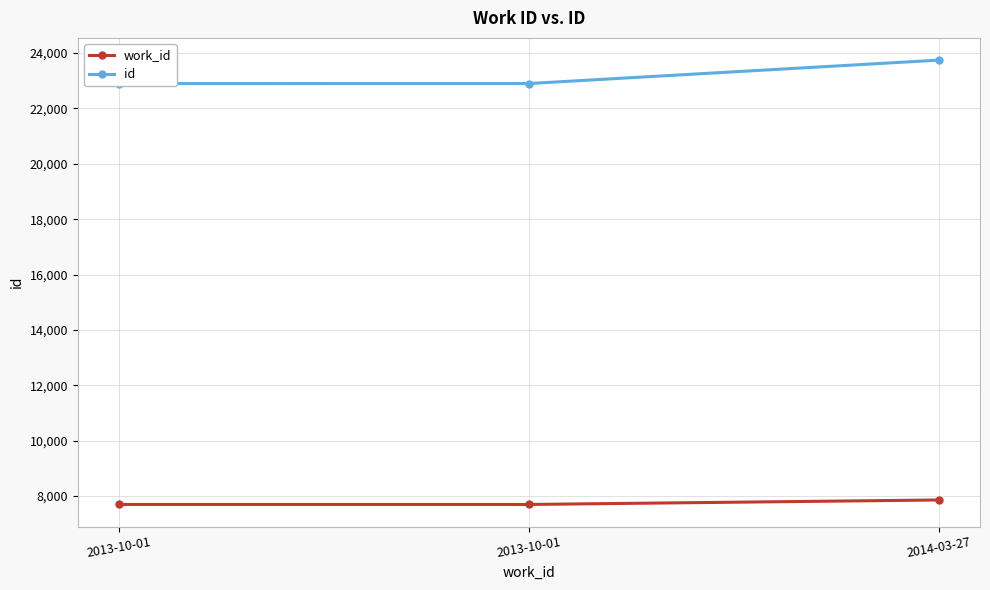

How many data points does each series have?

3